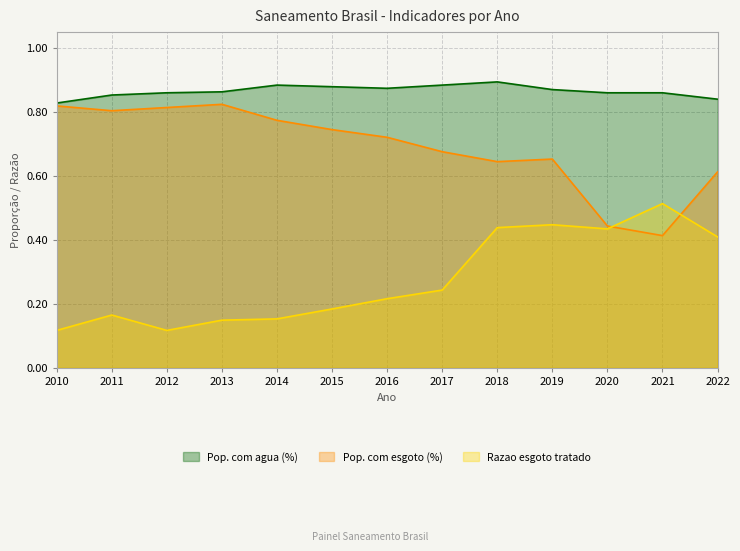

Rank the series by their maximum value, from lowest to highest.

Razao esgoto tratado, Pop. com esgoto (%), Pop. com agua (%)